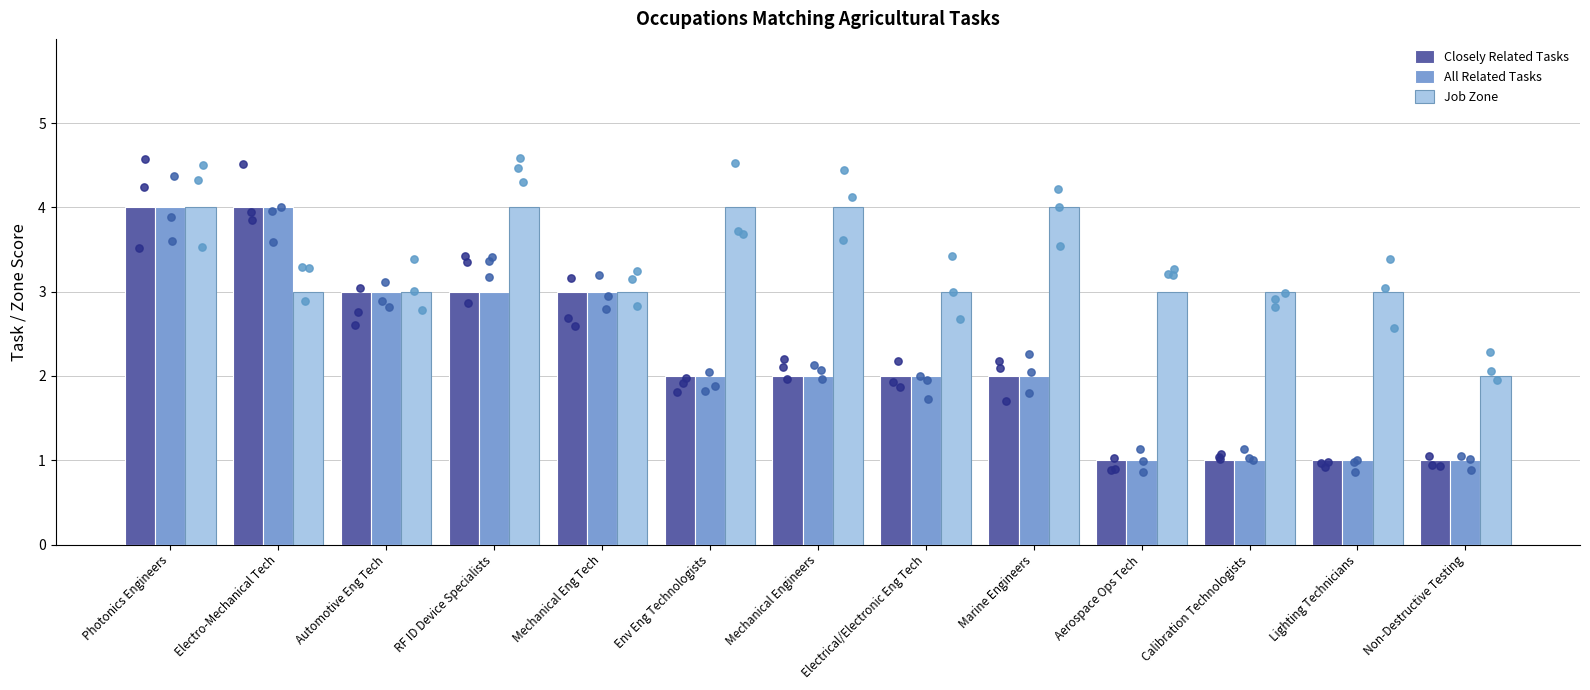

Which series contains the lowest Y value?

Closely Related Tasks